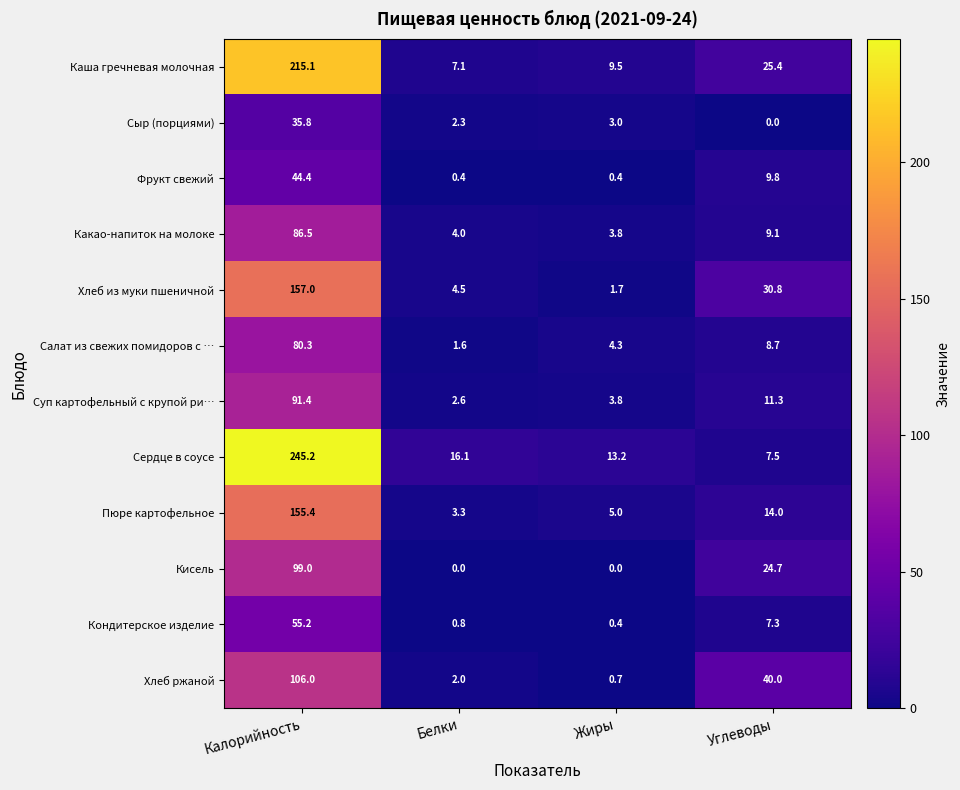

Which series changed the most between Белки and Углеводы?

Хлеб ржаной